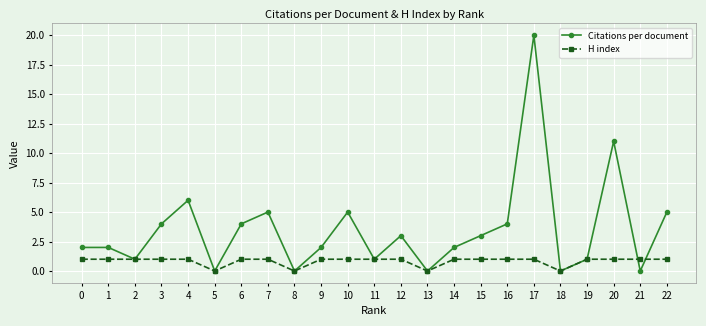

At 21, list the series in order from largest to smallest.

H index, Citations per document